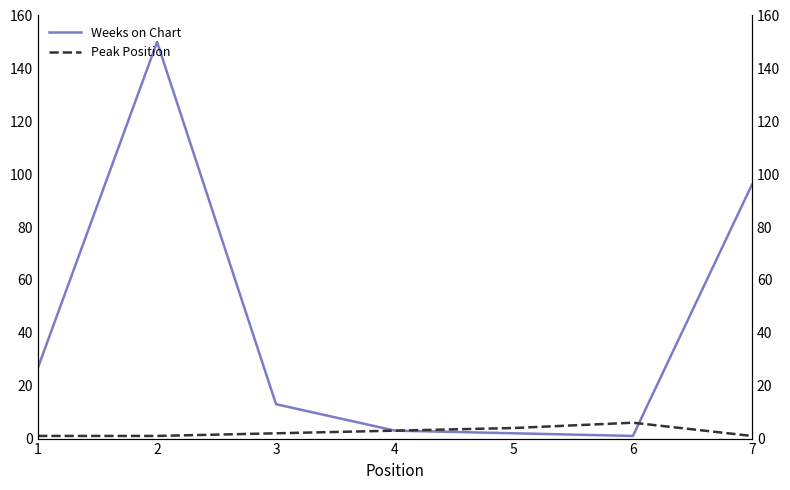

How many intersections are there between Weeks on Chart and Peak Position?

1